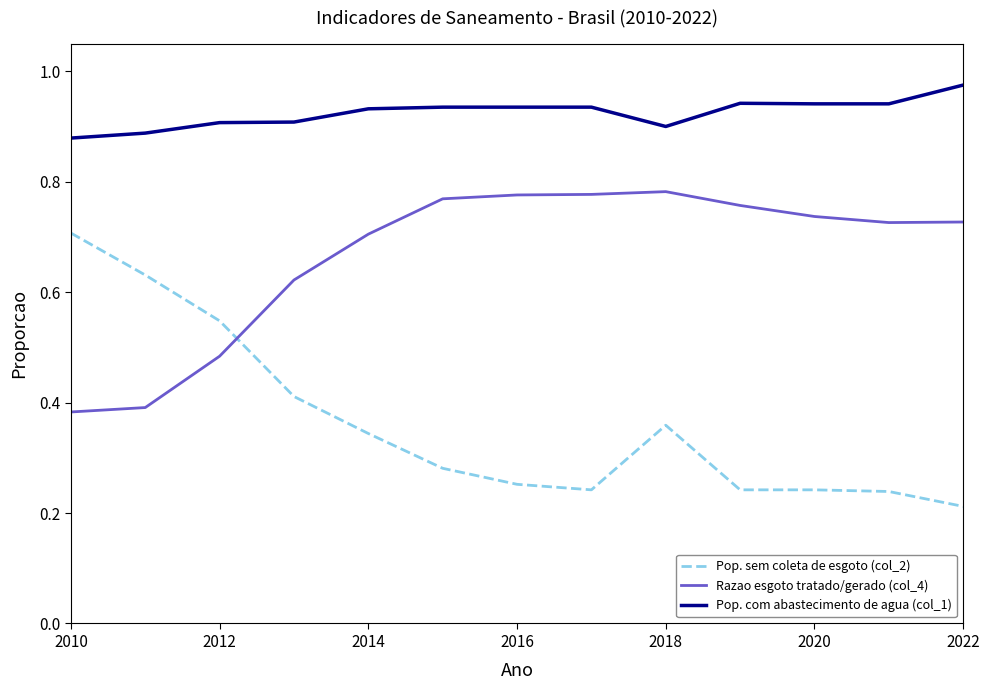

True or false: Pop. com abastecimento de agua (col_1) and Razao esgoto tratado/gerado (col_4) intersect in this chart.

False